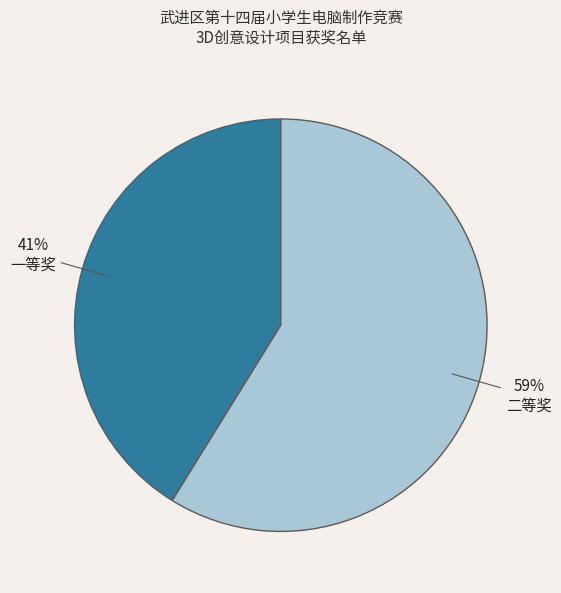

How many slices are in this pie chart?

2